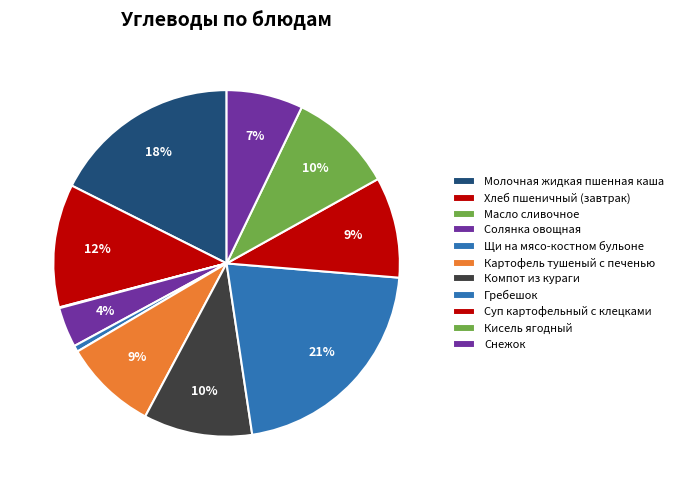

Combined, what portion of the pie is Суп картофельный с клецками and Картофель тушеный с печенью?

18.1%